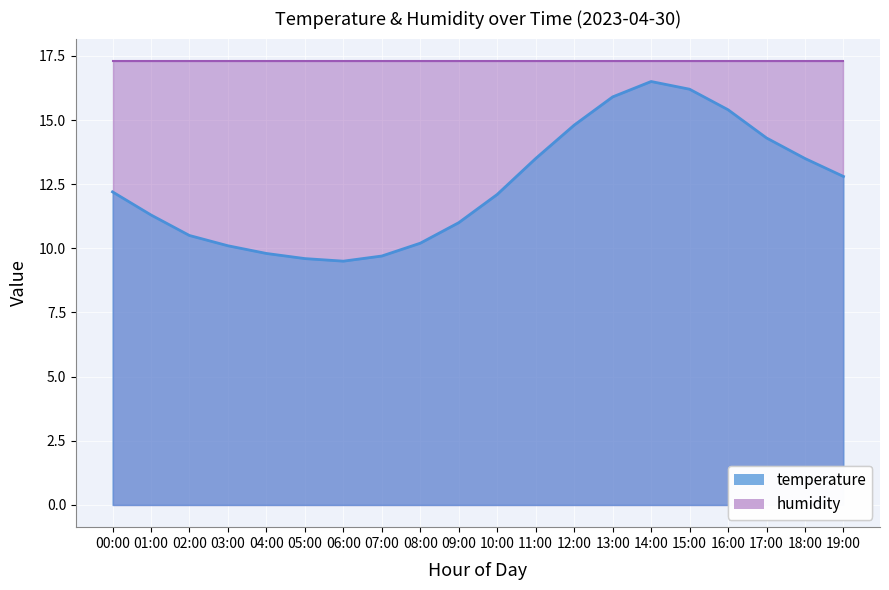

How many categories are shown in the chart?

20